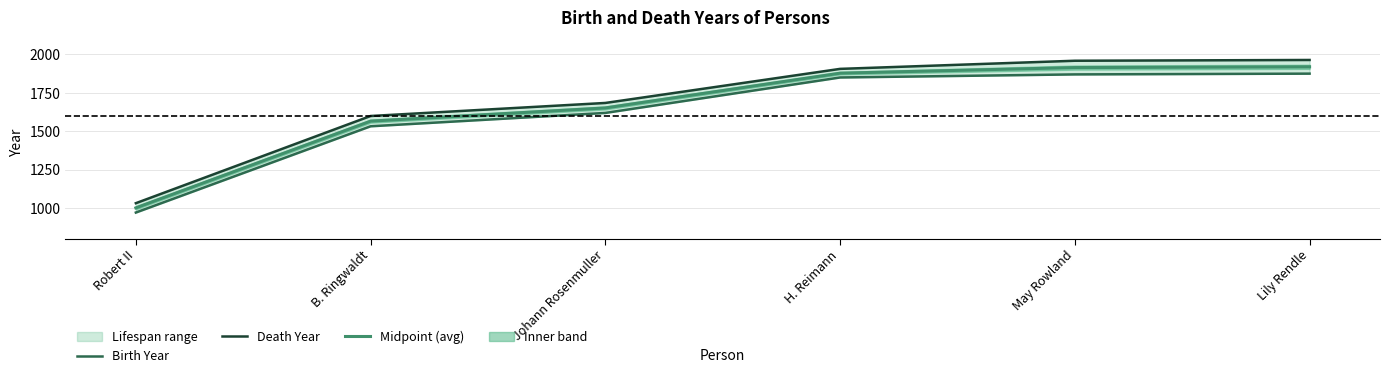

At which category does the chart reach its minimum across all series?

Robert II